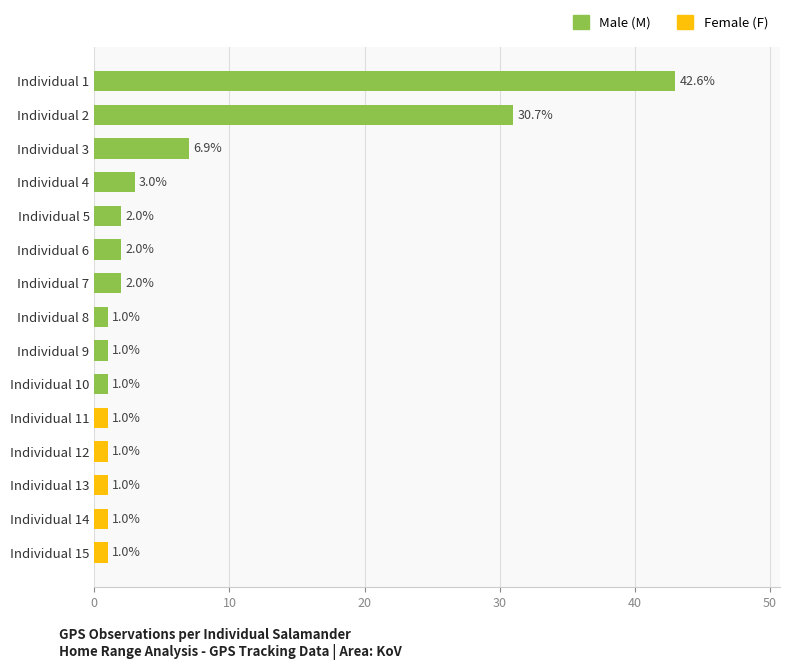

What is the sum of the values at Individual 1 and Individual 9?

44